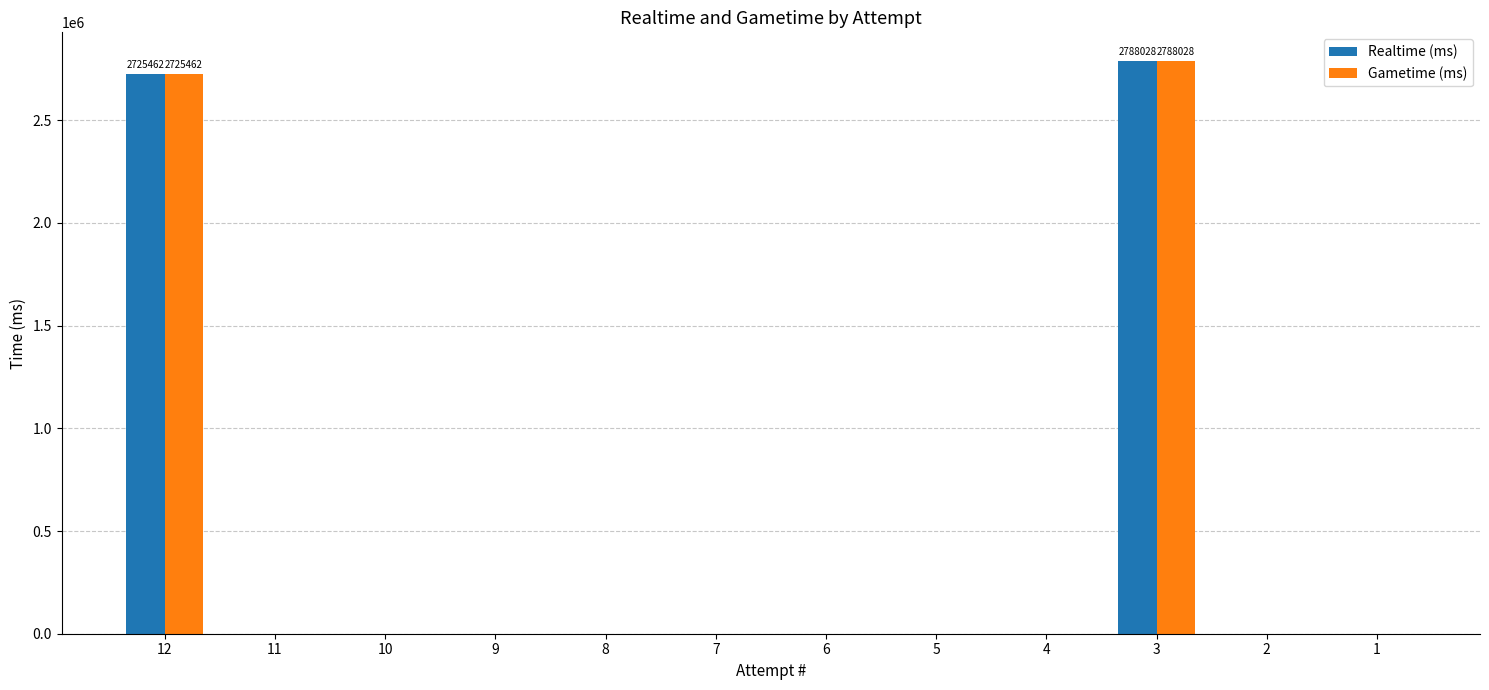

What is the sum of all Realtime (ms) values?

5513490